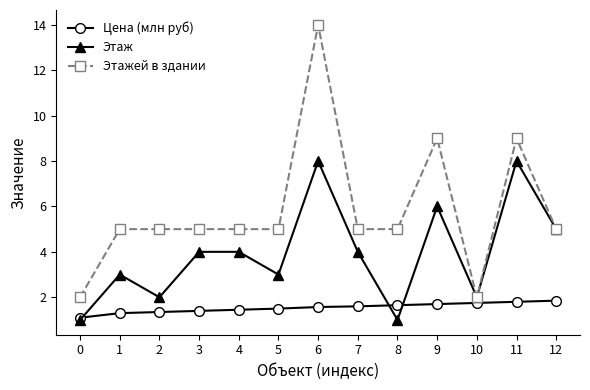

What is the difference between the second highest and second lowest values in the Цена (млн руб) series?

0.5